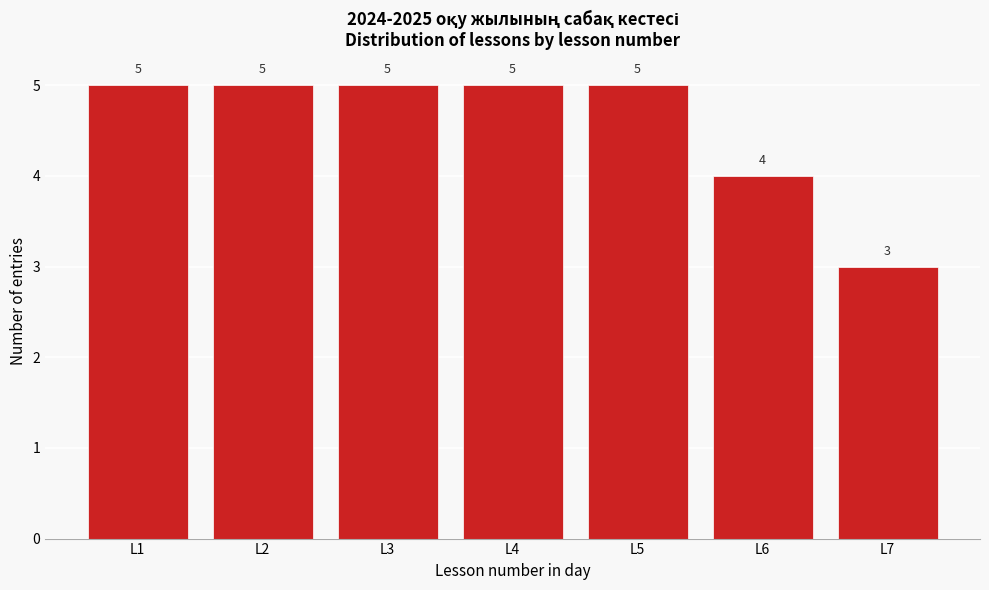

Reading left to right, list every bar in this chart as the range it spans on the x-axis followed by its height.

0.5 to 1.5: 5
1.5 to 2.5: 5
2.5 to 3.5: 5
3.5 to 4.5: 5
4.5 to 5.5: 5
5.5 to 6.5: 4
6.5 to 7.5: 3